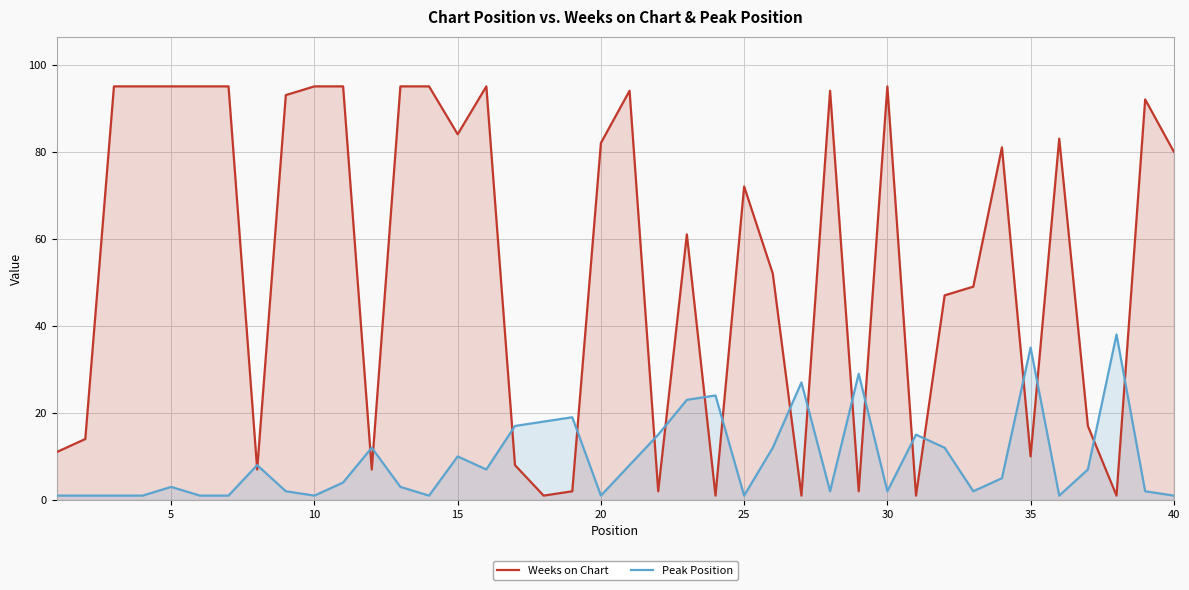

Which series has the largest total across all categories?

Weeks on Chart